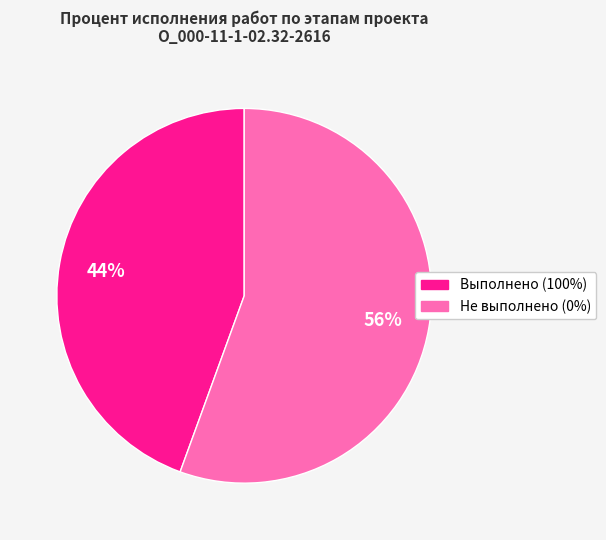

To the nearest percent, what is the average slice percentage?

50%